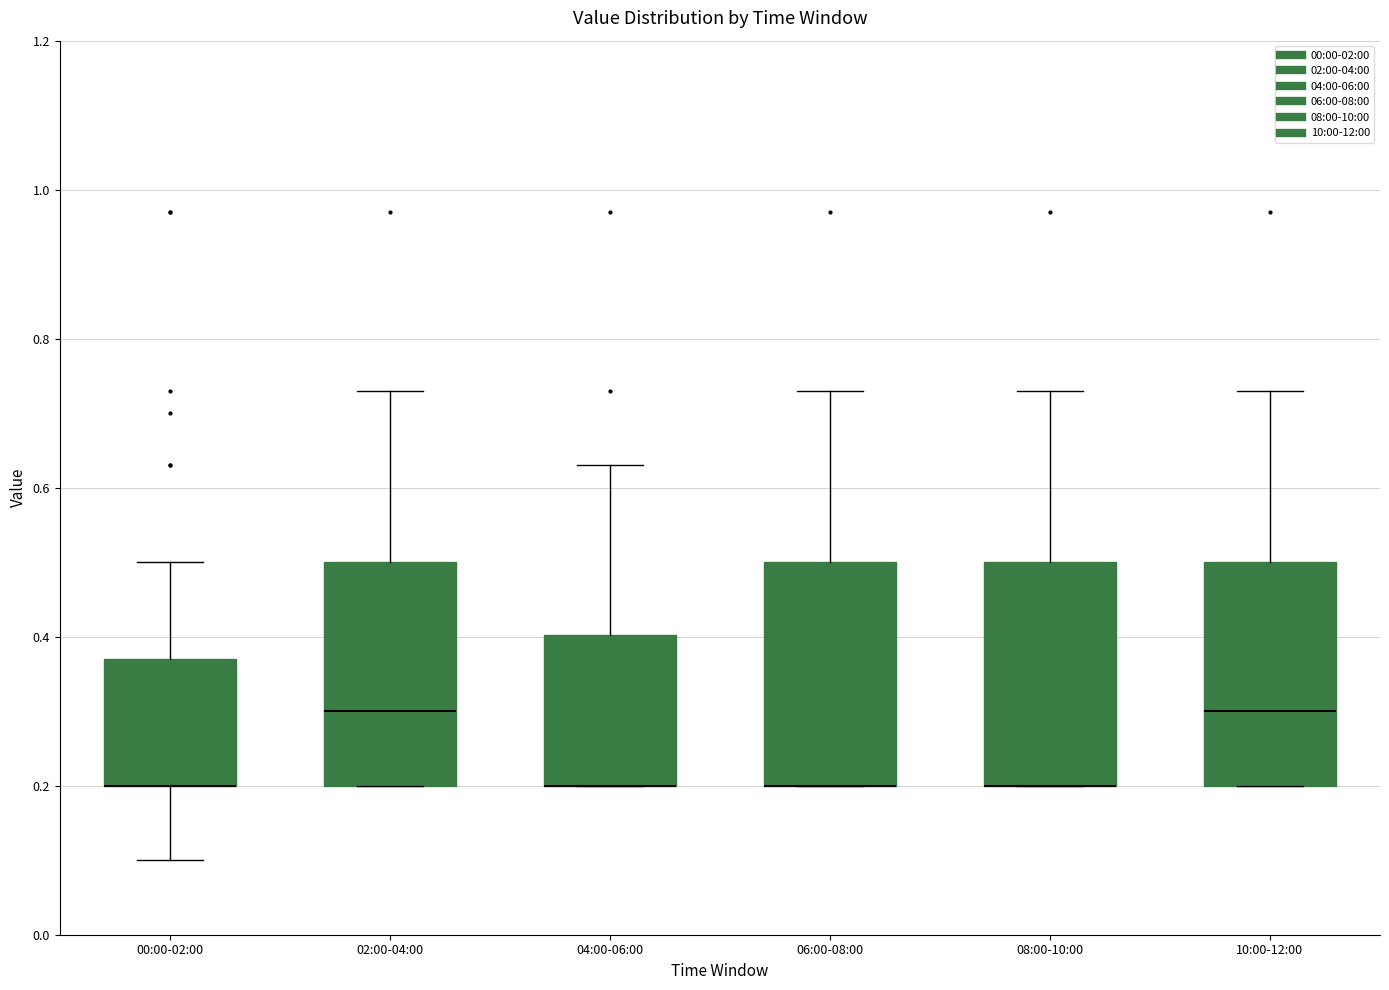

Reading left to right, read every box against the y-axis: the position of its median line, the range the box covers, and the ends of its whiskers. The values are not printed on the chart, so give them approximately, as read against the axis.

00:00-02:00: median 0.20 (drawn on the box's lower edge), box 0.20 to 0.38, whiskers 0.10 to 0.50
02:00-04:00: median 0.30, box 0.20 to 0.50, whiskers 0.20 to 0.74
04:00-06:00: median 0.20 (drawn on the box's lower edge), box 0.20 to 0.40, whiskers 0.20 to 0.64
06:00-08:00: median 0.20 (drawn on the box's lower edge), box 0.20 to 0.50, whiskers 0.20 to 0.74
08:00-10:00: median 0.20 (drawn on the box's lower edge), box 0.20 to 0.50, whiskers 0.20 to 0.74
10:00-12:00: median 0.30, box 0.20 to 0.50, whiskers 0.20 to 0.74